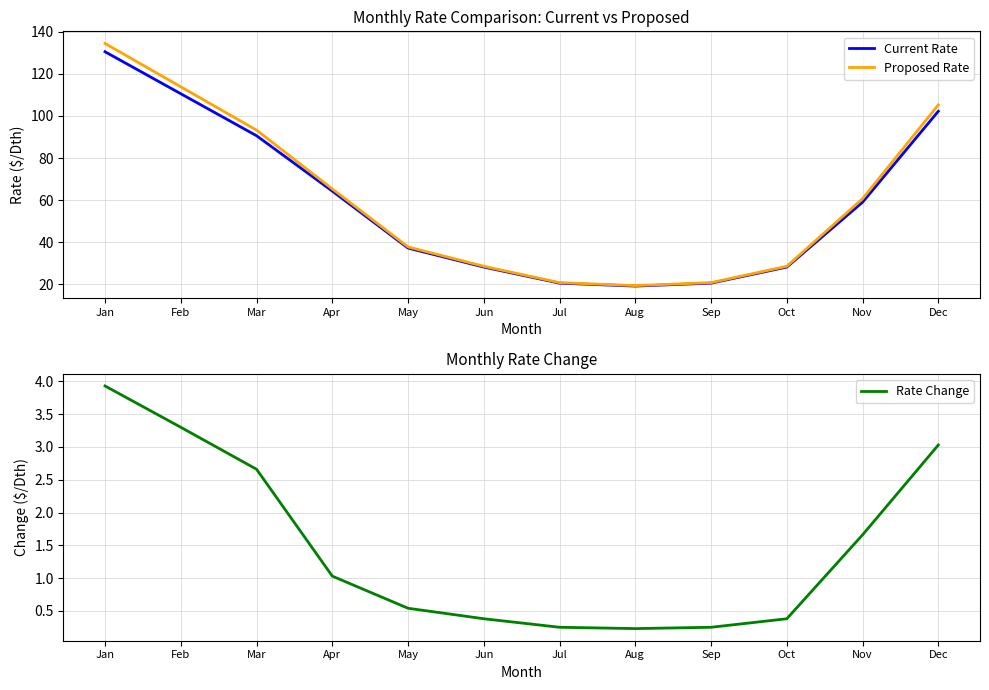

What is the difference between the Rate Change values at Apr and Aug?

0.8